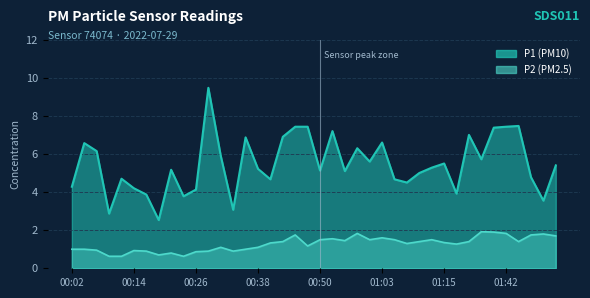

What is the approximate value of P1 at 00:02?

4.3